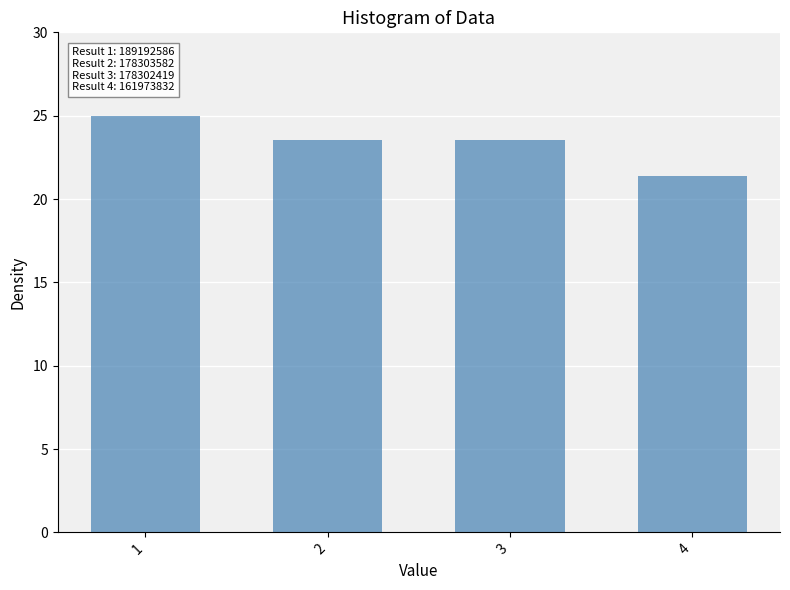

What is the value of the 2nd bar from the left?

23.6